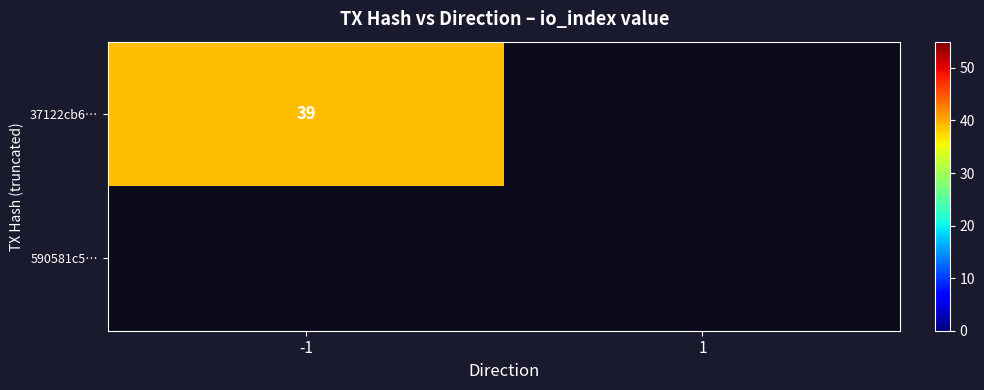

The value of 37122cb6… at -1 is 39. True or false?

True